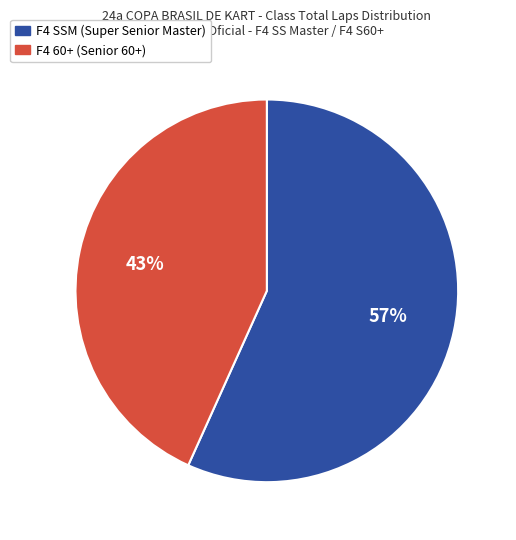

How many slices are in this pie chart?

2